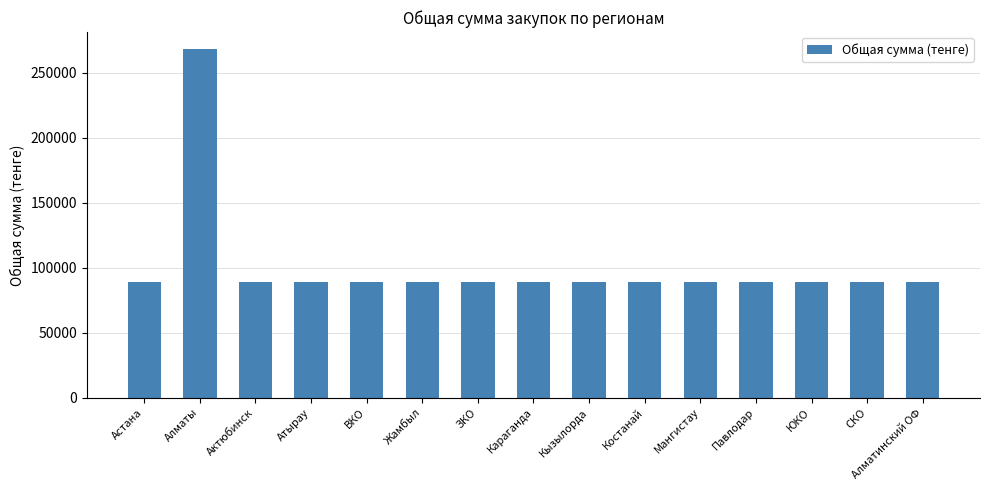

What is the smallest value displayed?

89285.7